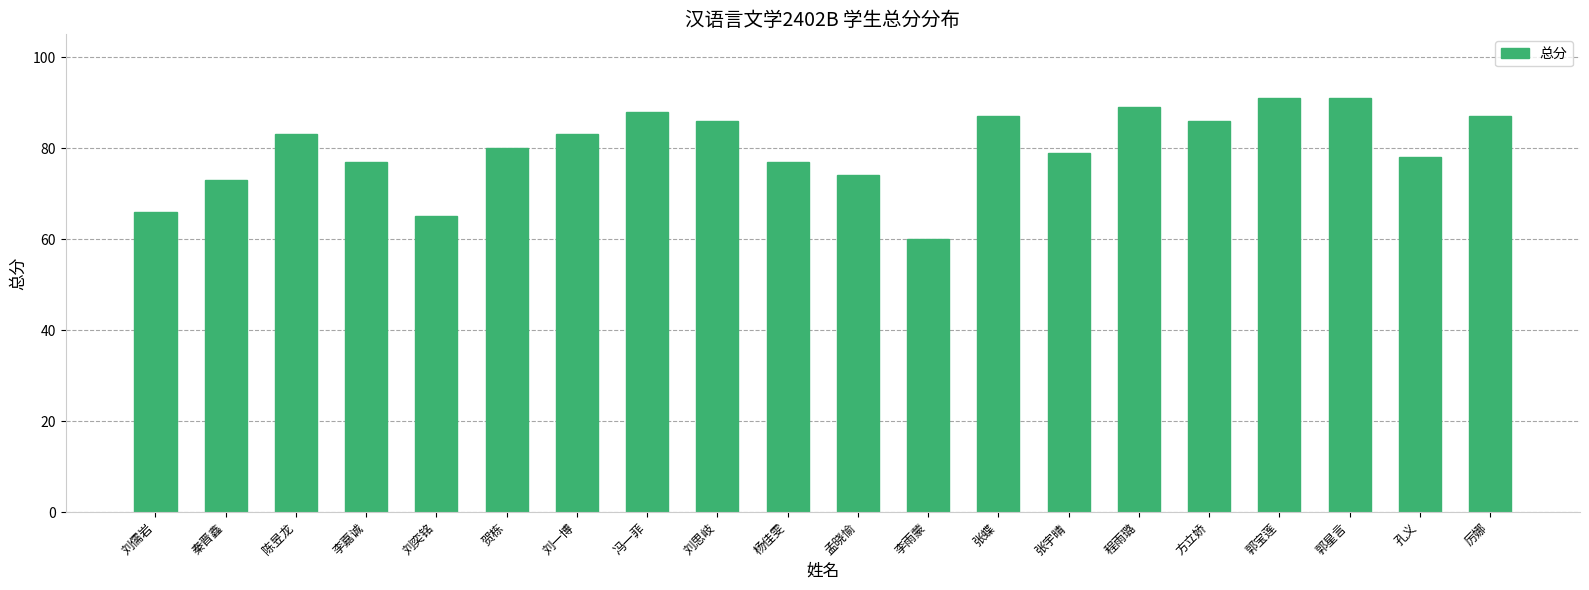

What is the approximate value at 刘一博, to the nearest 5?

85